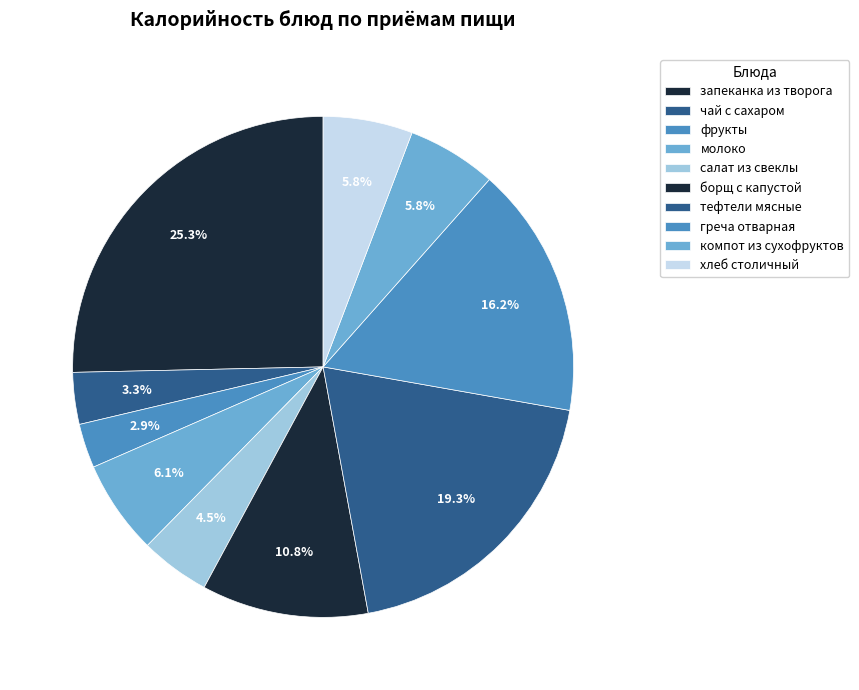

Does чай с сахаром represent more than half of the total?

No